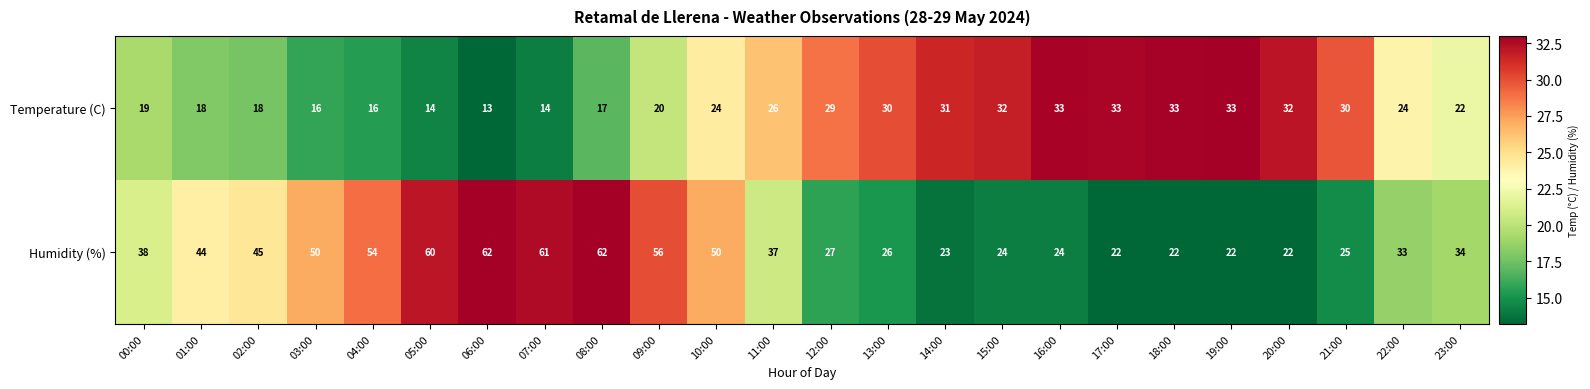

What is the difference between the maximum and second lowest values in the Temperature (C) series?

19